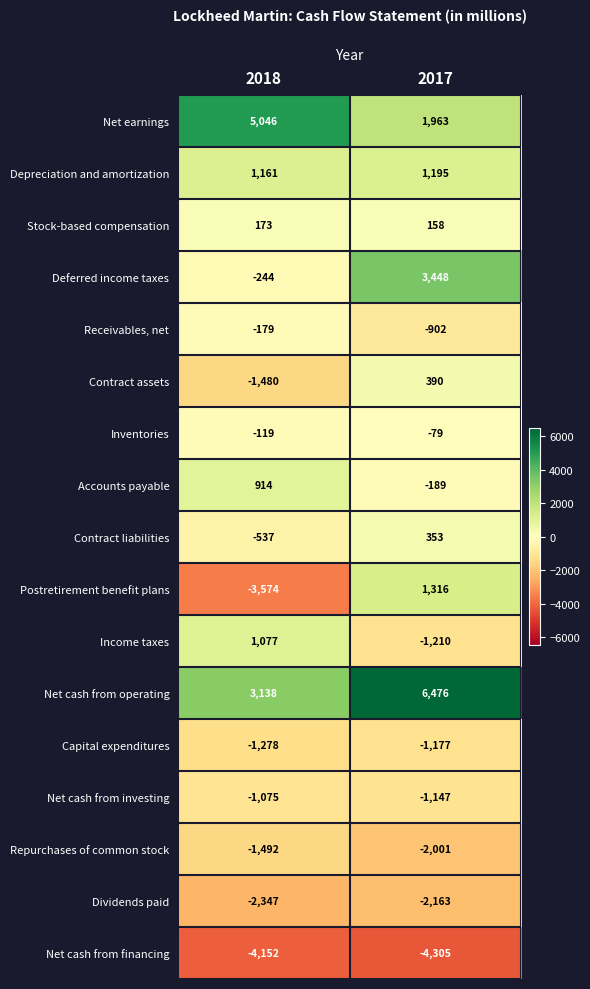

At which category is the sum across all series the highest?

2017